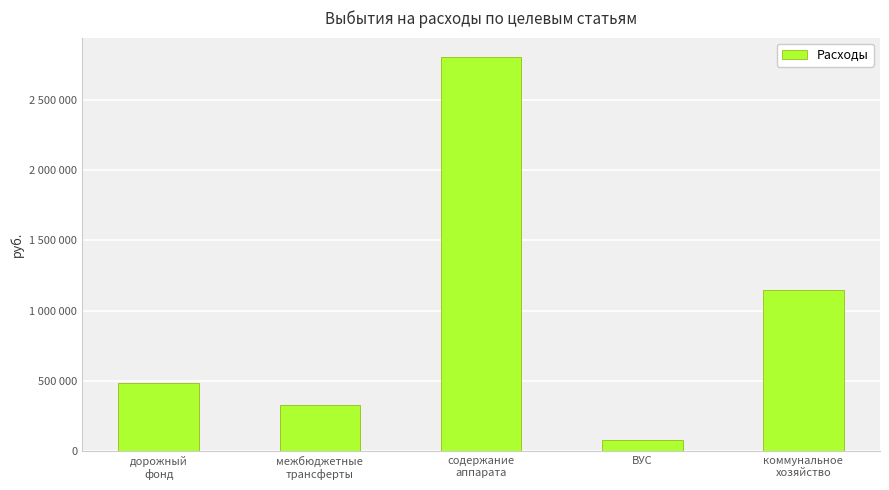

At which label is the value closest to 1441728?

коммунальное
хозяйство